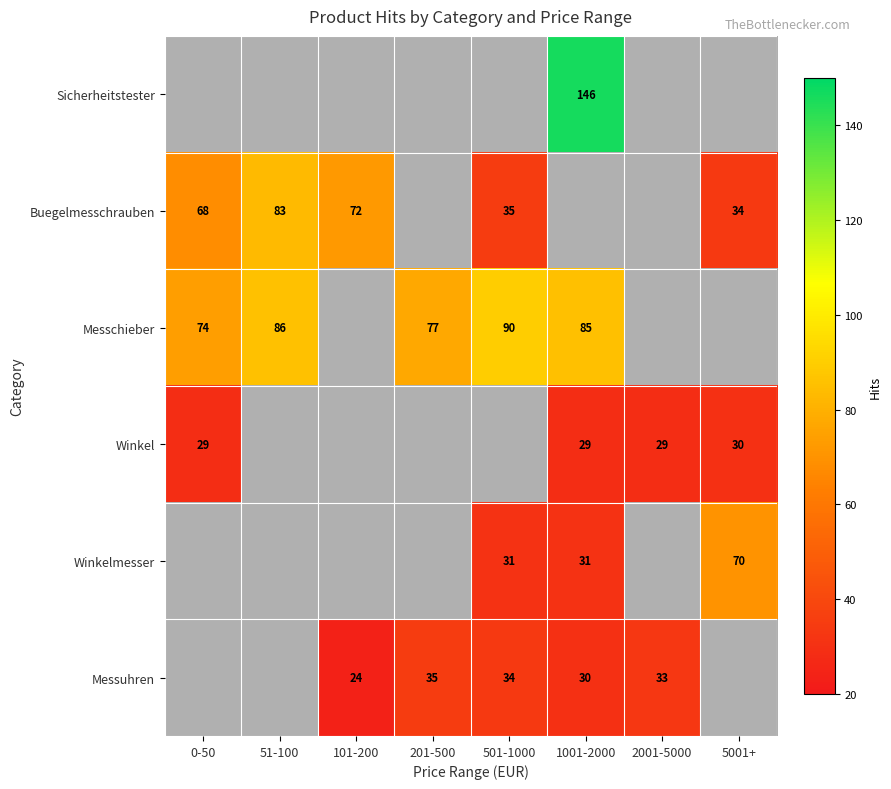

True or false: Messchieber has a value of 137 at 201-500.

False